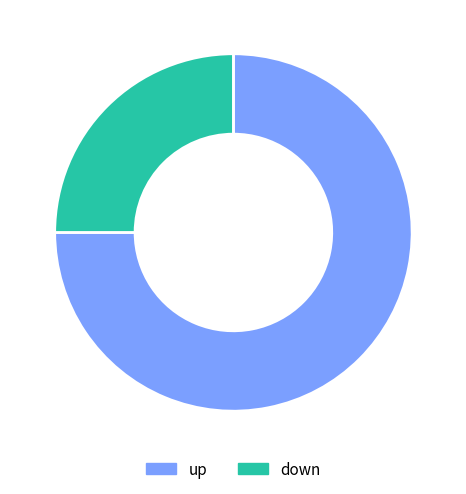

What is the smallest slice in the pie chart?

down